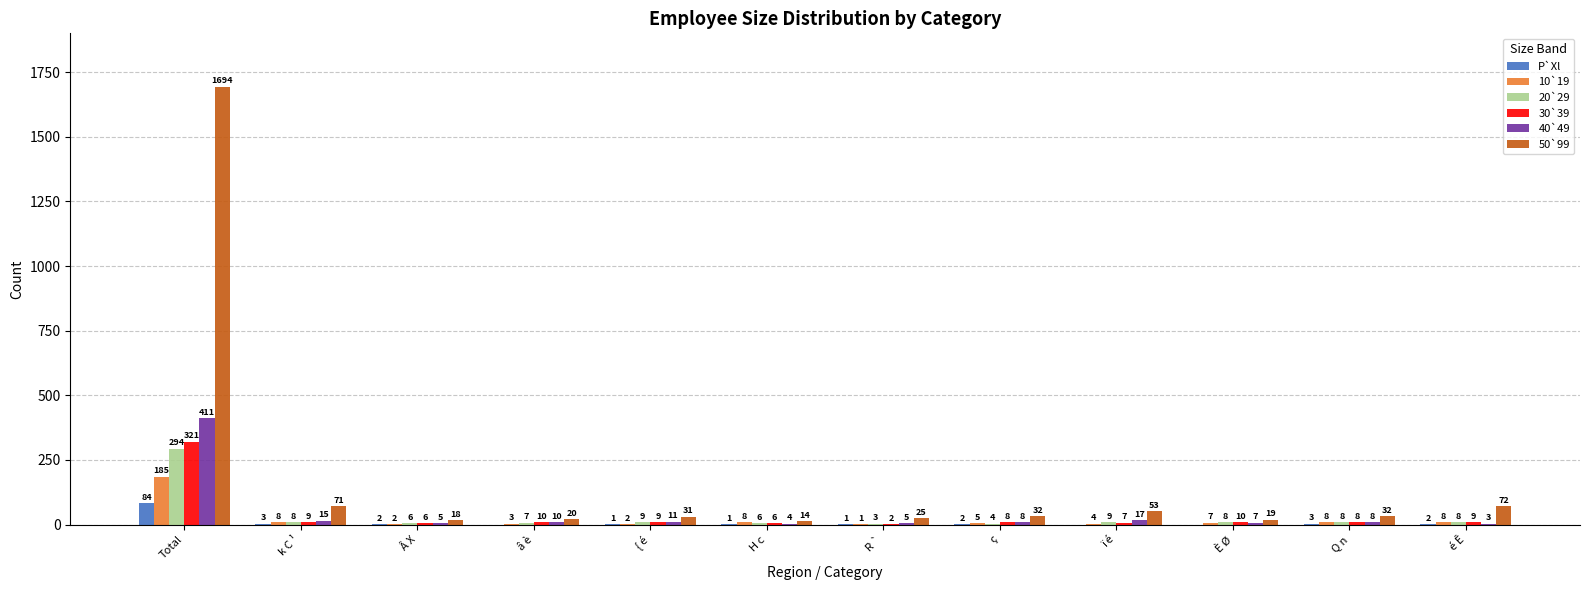

What are all the series names shown in the legend?

P`Xl, 10`19, 20`29, 30`39, 40`49, 50`99